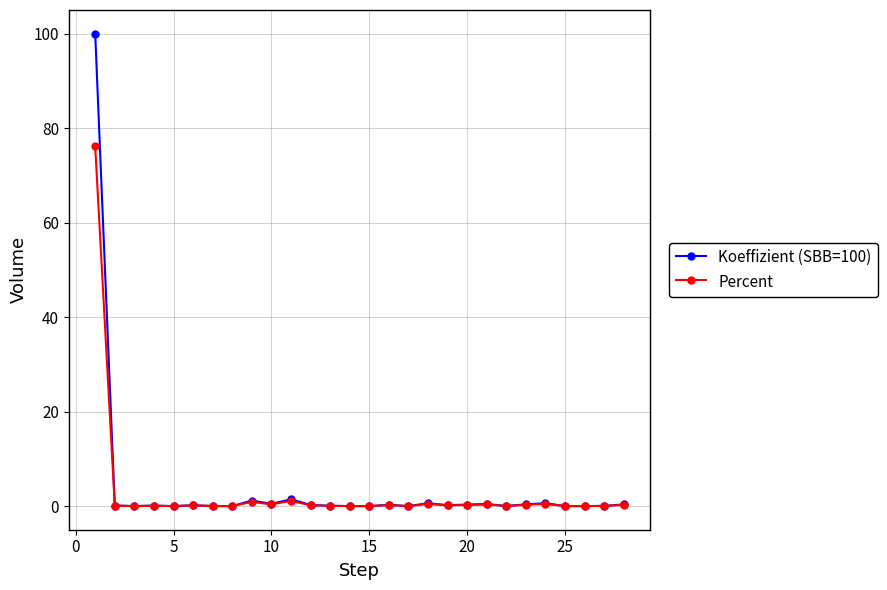

Rank the series by their maximum value, from lowest to highest.

Percent, Koeffizient (SBB=100)